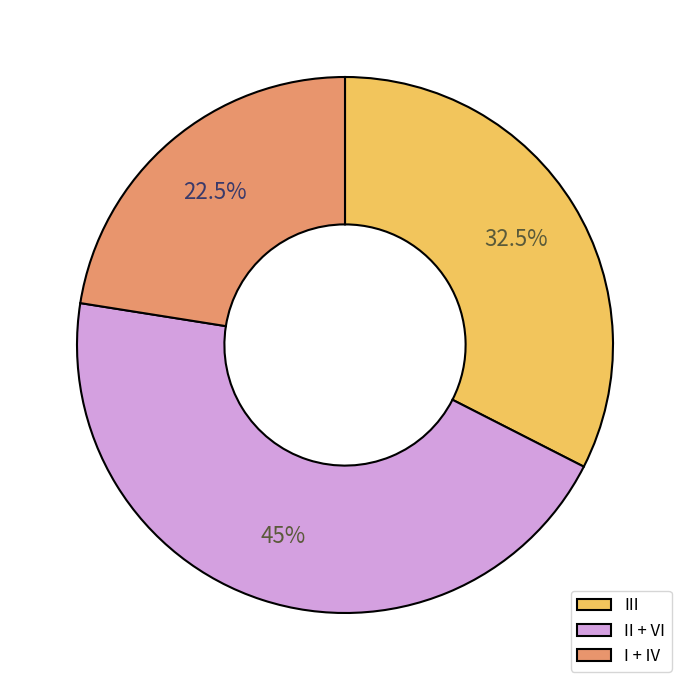

Which slice is the largest?

II + VI